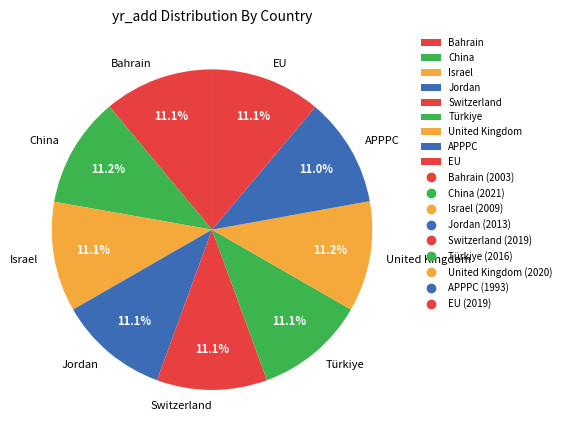

The China slice represents 19% of the pie. True or false?

False